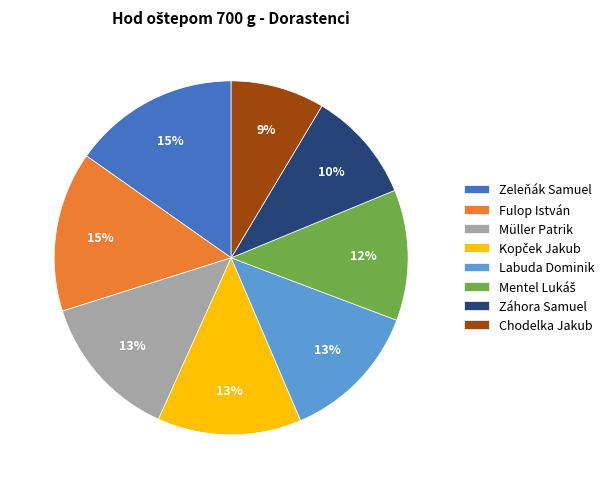

Is it true that Zeleňák Samuel is 15% of the pie?

True